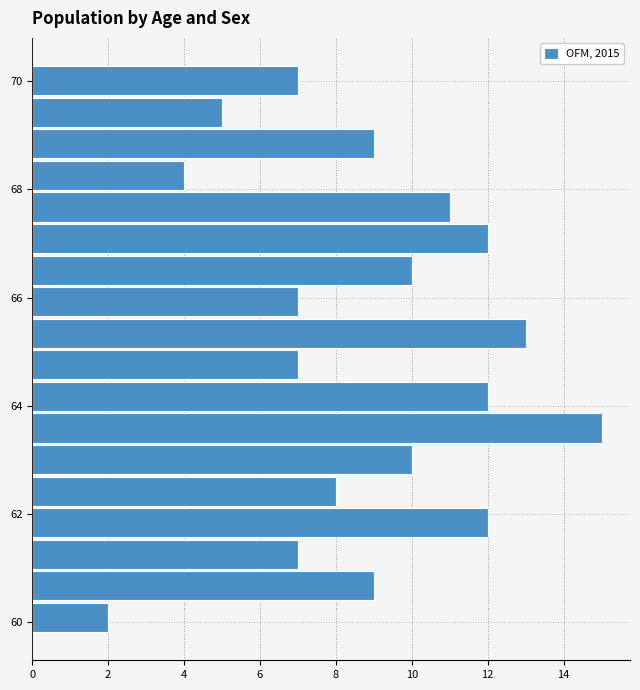

Around what value on the y-axis is the longest bar? Give the approximate position of its centre, as read against the axis.

63.6